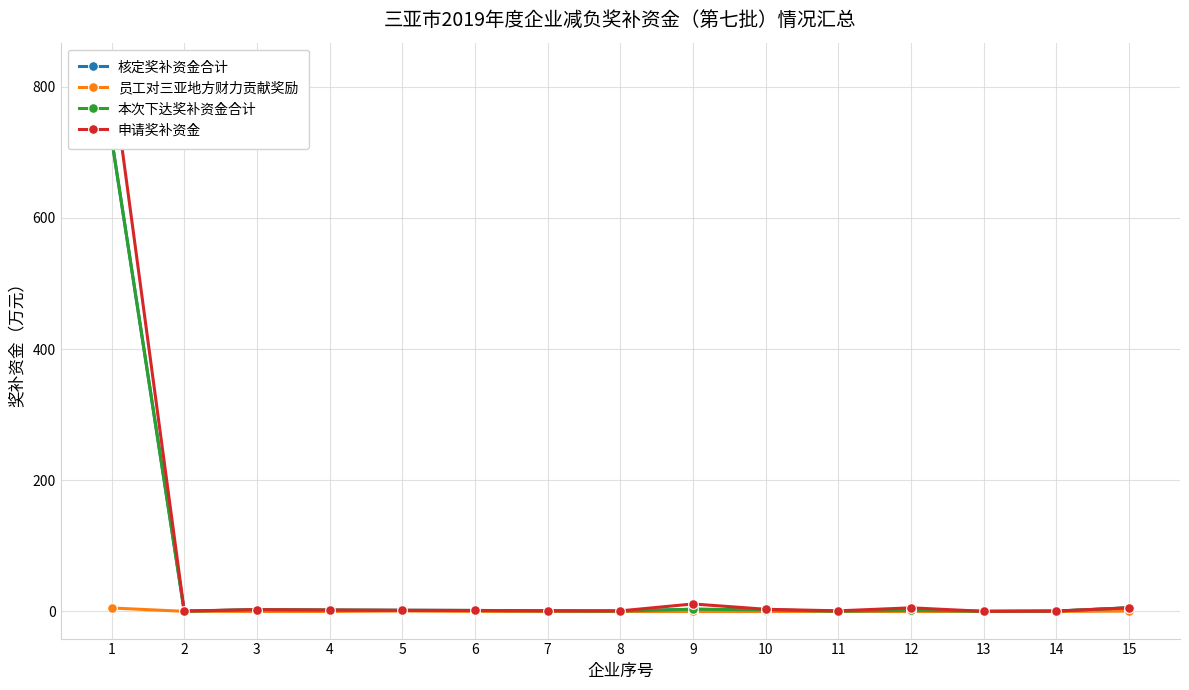

True or false: 申请奖补资金 and 核定奖补资金合计 intersect in this chart.

False